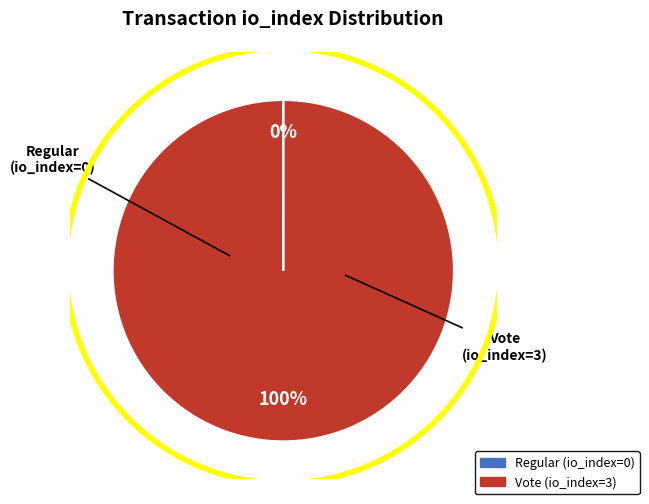

To the nearest percent, what is the average slice percentage?

50%